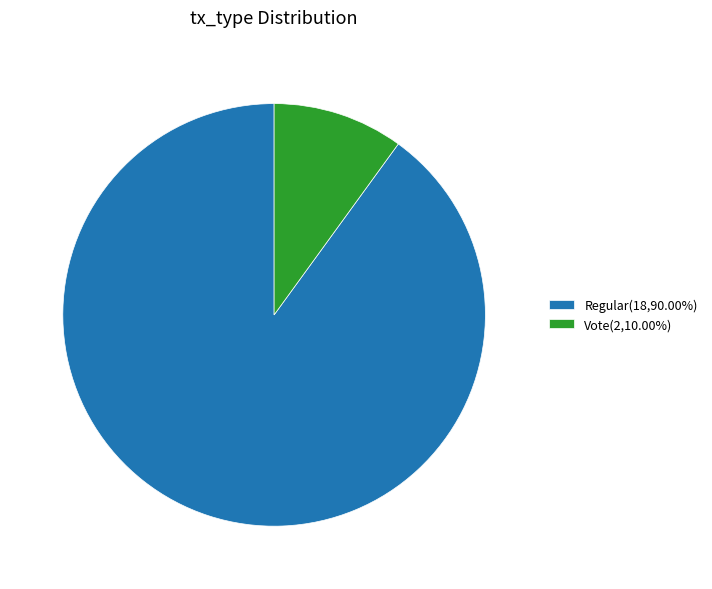

Do Regular(18,90.00%) and Vote(2,10.00%) together represent more than half of the pie?

Yes